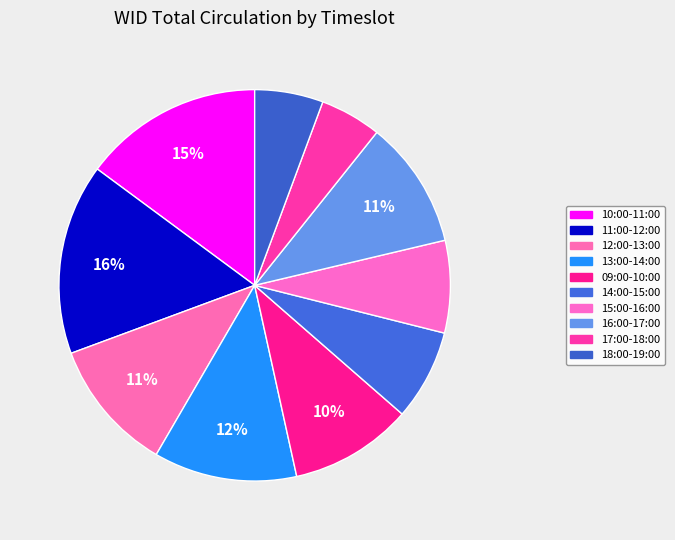

Does 16:00-17:00 represent more than half of the total?

No